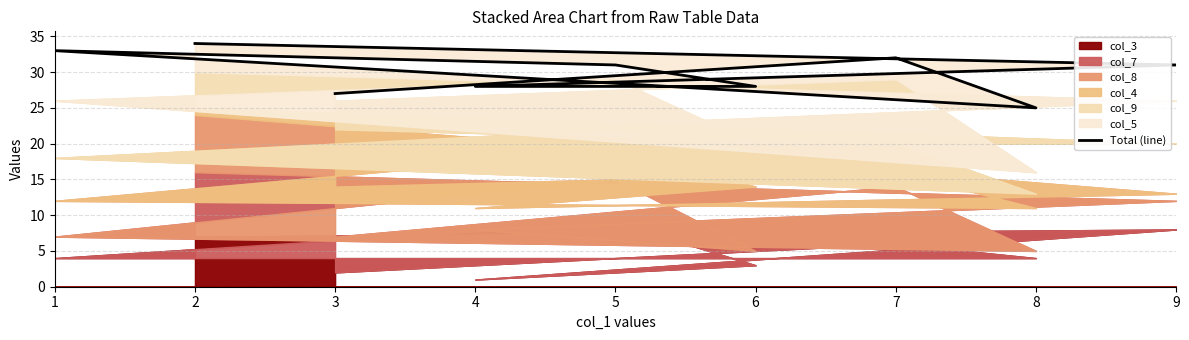

Reading right to left, transcribe all the data shown in this chart.

34	31	28	28	31	33	25	32	27